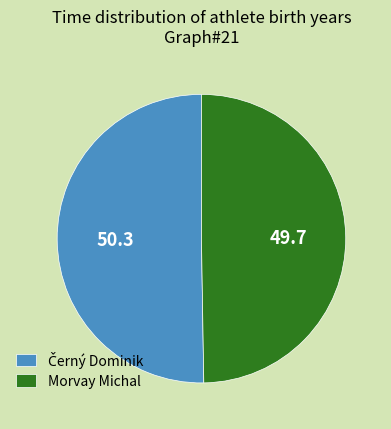

True or false: Morvay Michal accounts for 50% of the total.

True